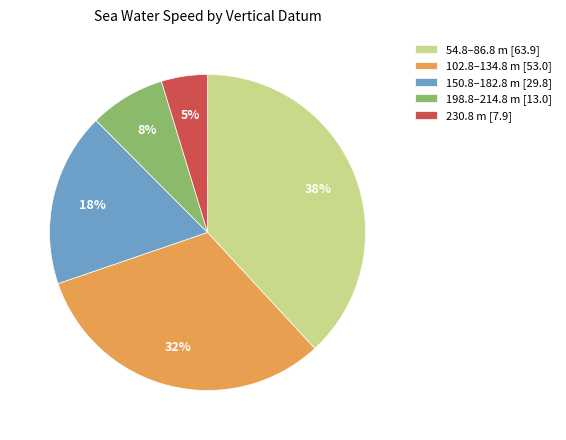

The 102.8–134.8 m [53.0] slice represents 17% of the pie. True or false?

False